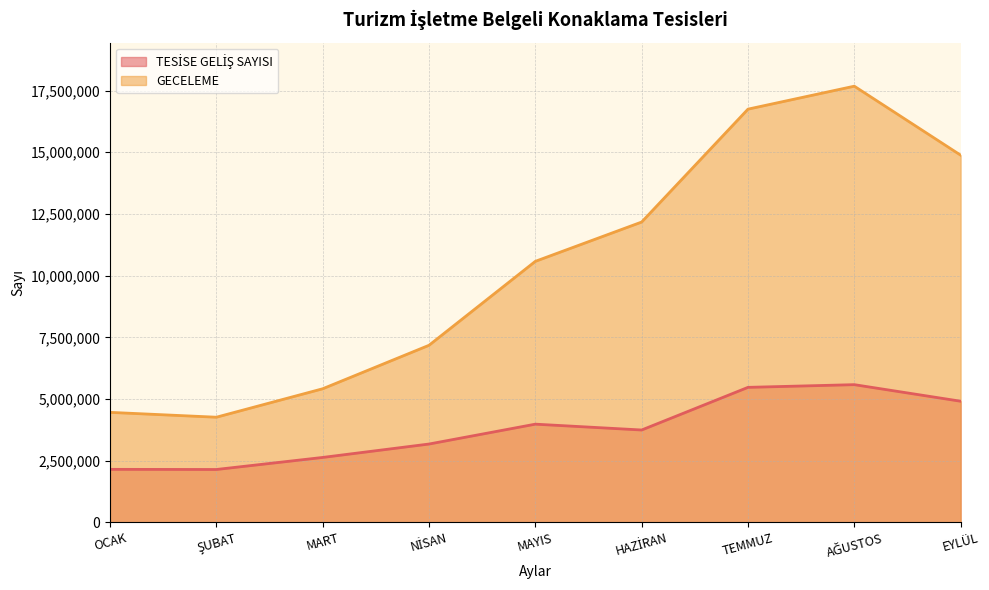

Reading right to left, what are all the values shown in this chart?

TESİSE GELİŞ SAYISI: 4908503	5580002	5470767	3742131	3978651	3173381	2629734	2141043	2146994
GECELEME: 14883465	17679357	16748728	12172370	10579158	7176325	5413903	4260377	4457352